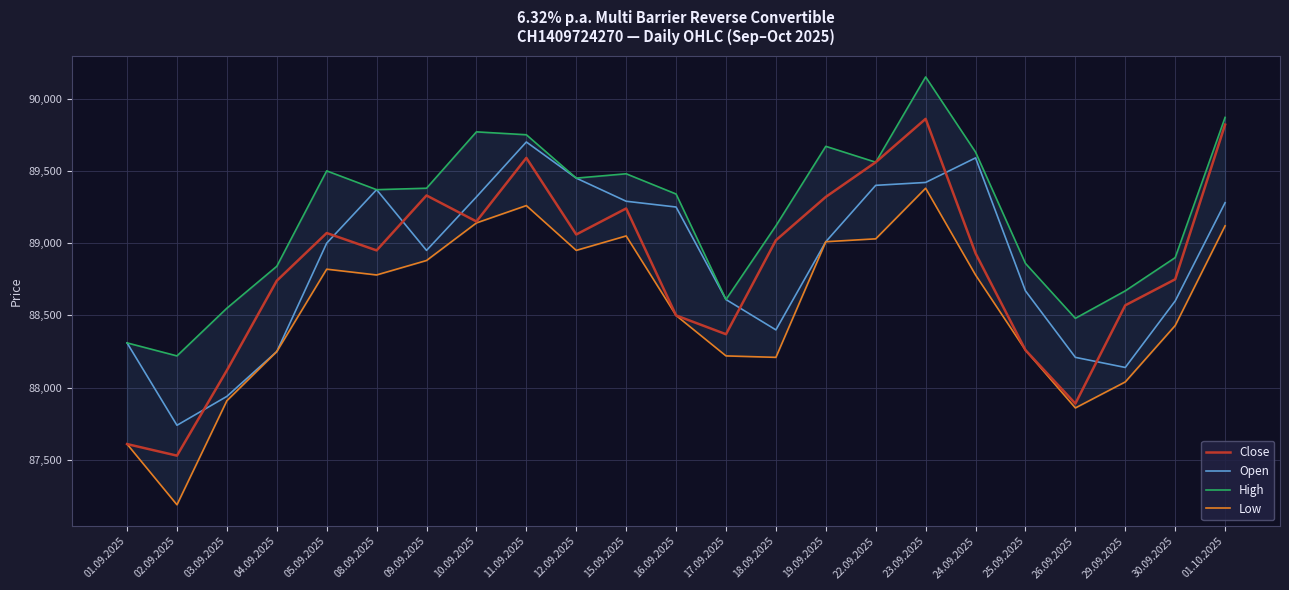

Does the chart have visible grid lines?

Yes